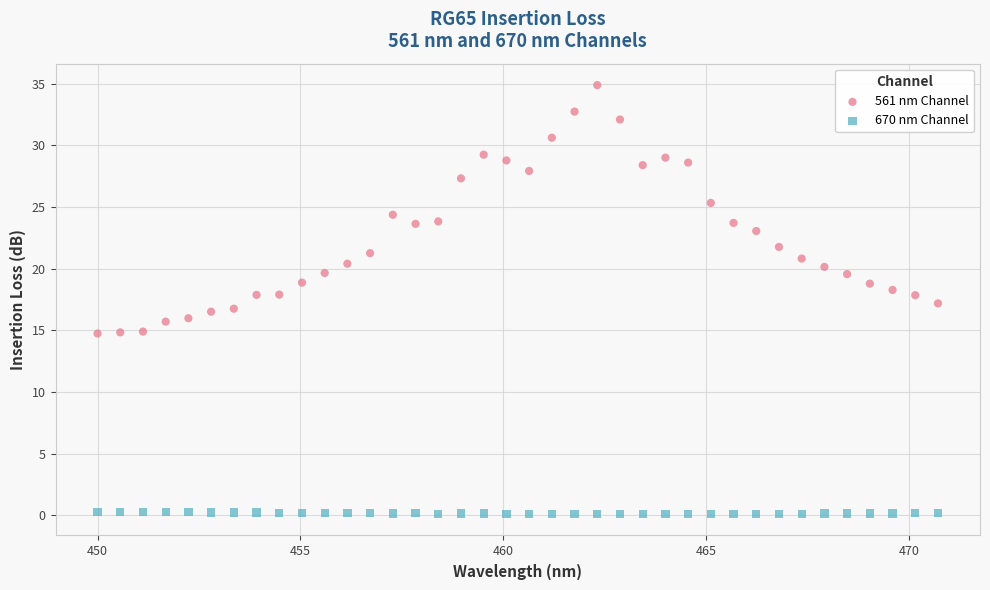

Which series contains the lowest Y value?

670 nm Channel